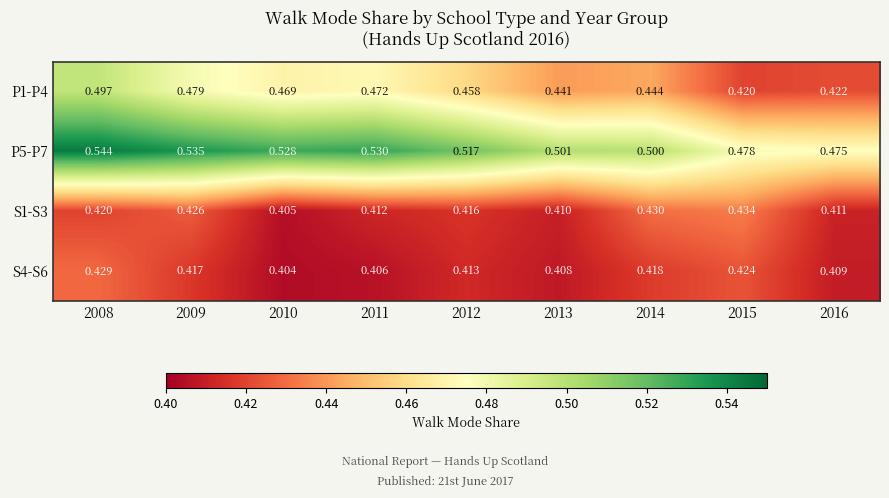

How many categories are shown in the chart?

9